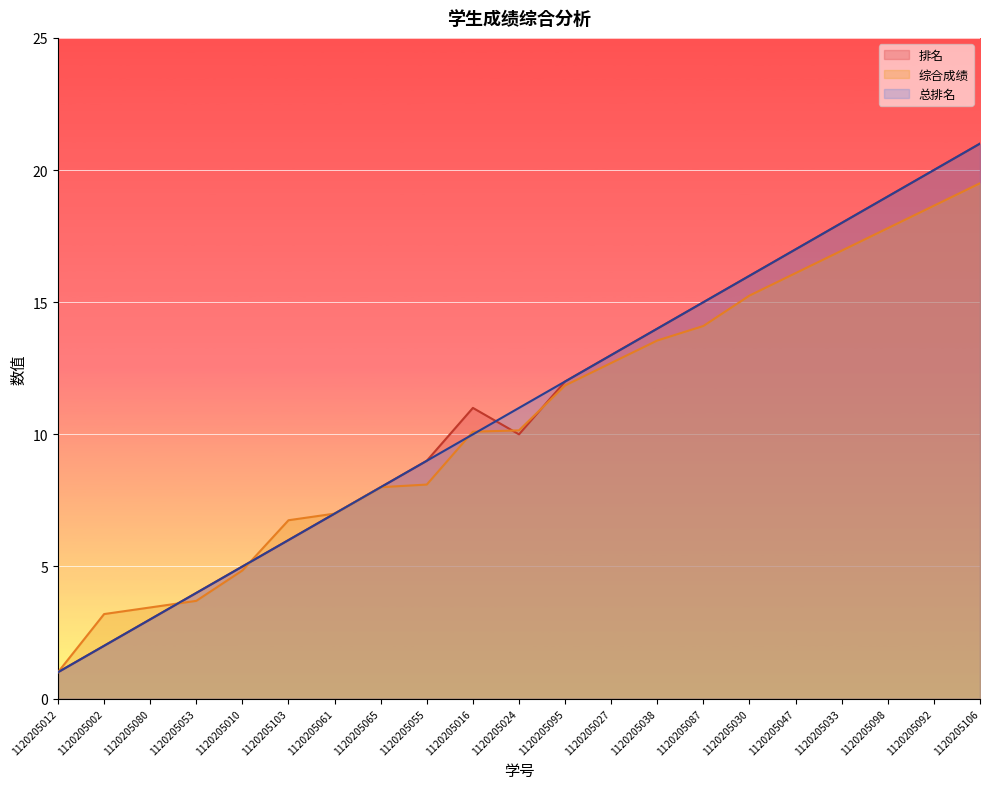

What is the value of the 综合成绩 point at the 17th from the left?

16.1